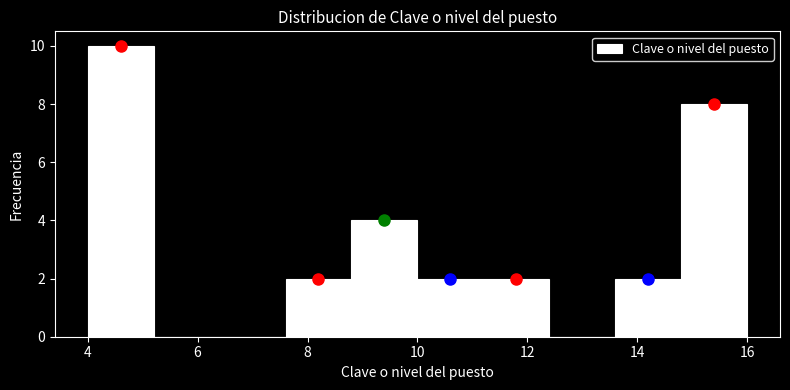

Reading left to right, list every bar in this chart as the range it spans on the x-axis followed by its height. The values are not printed on the chart, so give them approximately, as read against the axis.

4.0 to 5.2: 10
5.2 to 6.4: 0
6.4 to 7.6: 0
7.6 to 8.8: 2
8.8 to 10.0: 4
10.0 to 11.2: 2
11.2 to 12.4: 2
12.4 to 13.6: 0
13.6 to 14.8: 2
14.8 to 16.0: 8